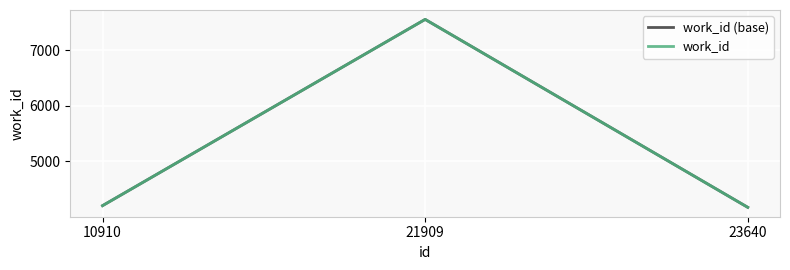

Does the chart have visible grid lines?

Yes